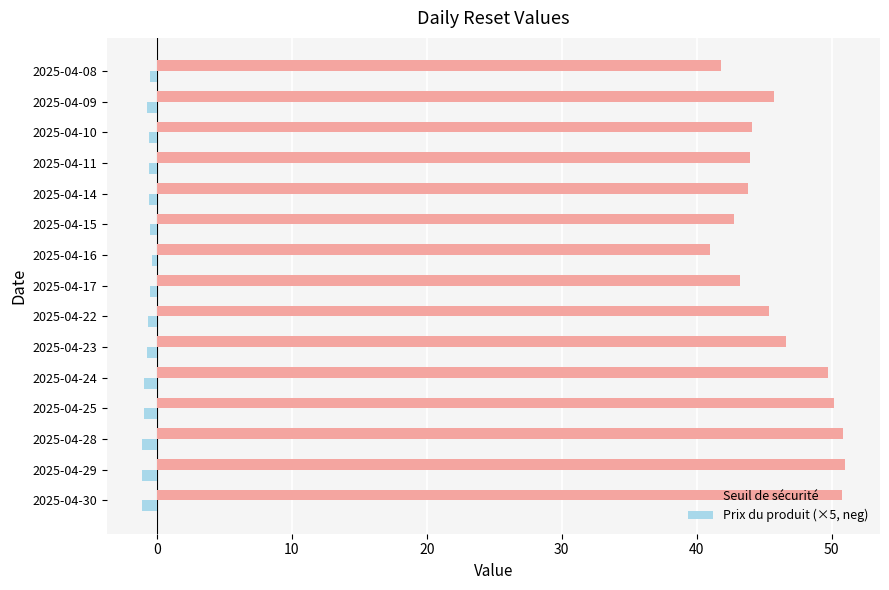

Count the number of categories in the chart.

15